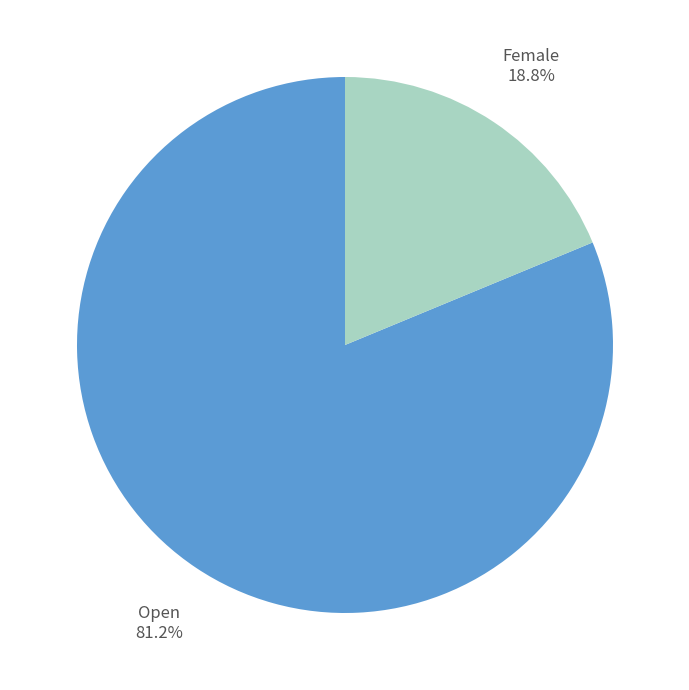

Combined, what portion of the pie is Open and Female?

100.0%